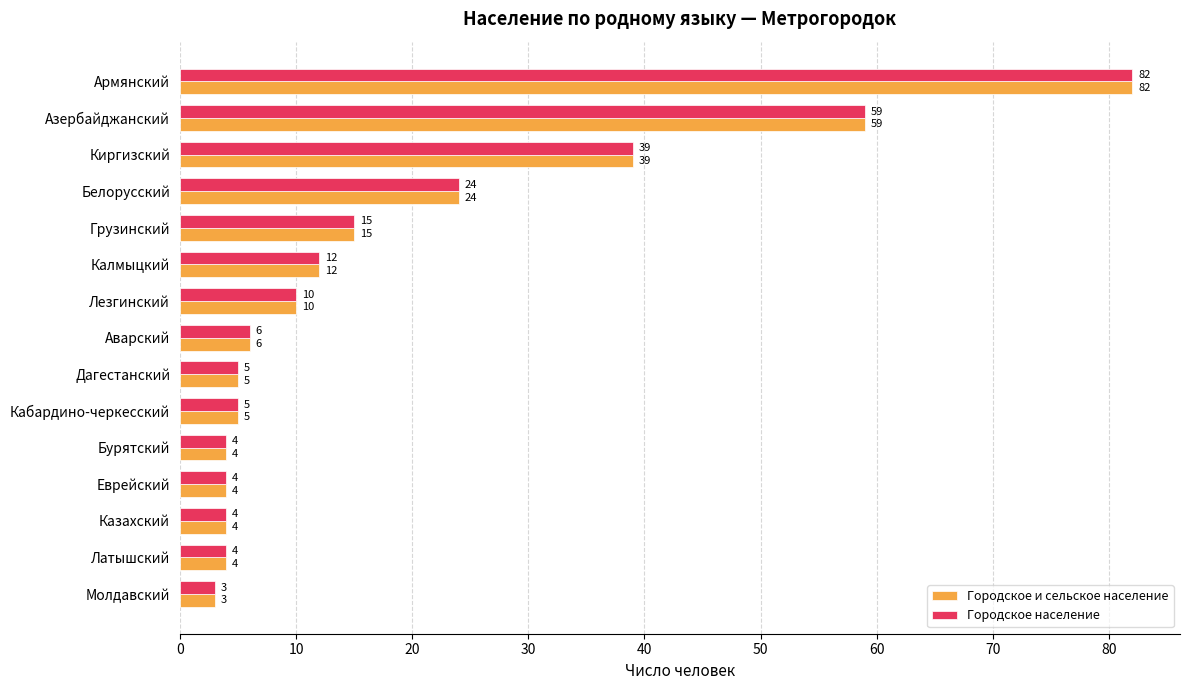

Is it true that Городское и сельское население equals 2 at Аварский?

False